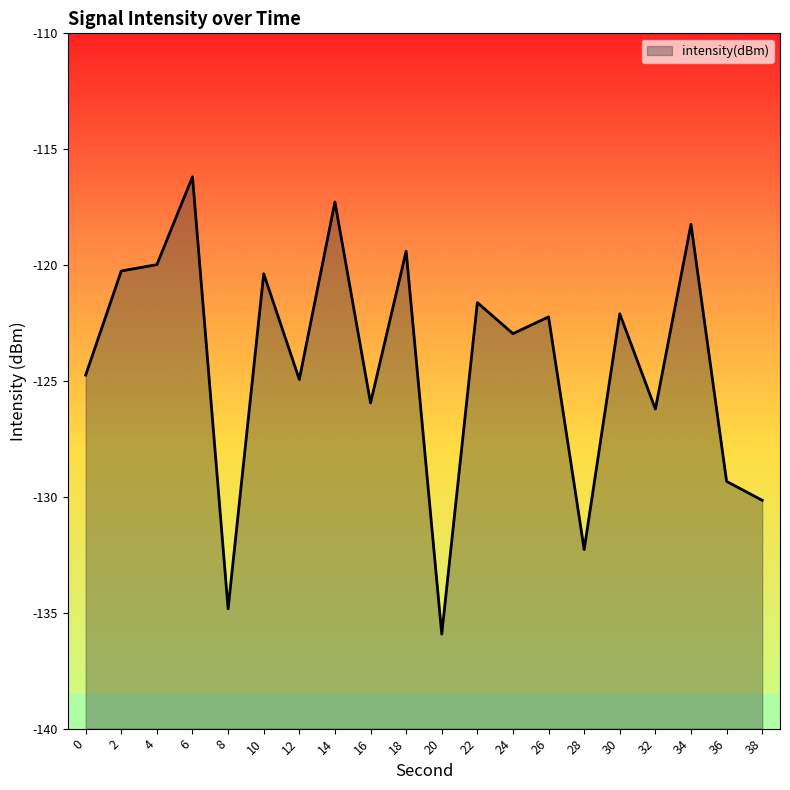

What is the value of the 11th point from the left?

-135.9